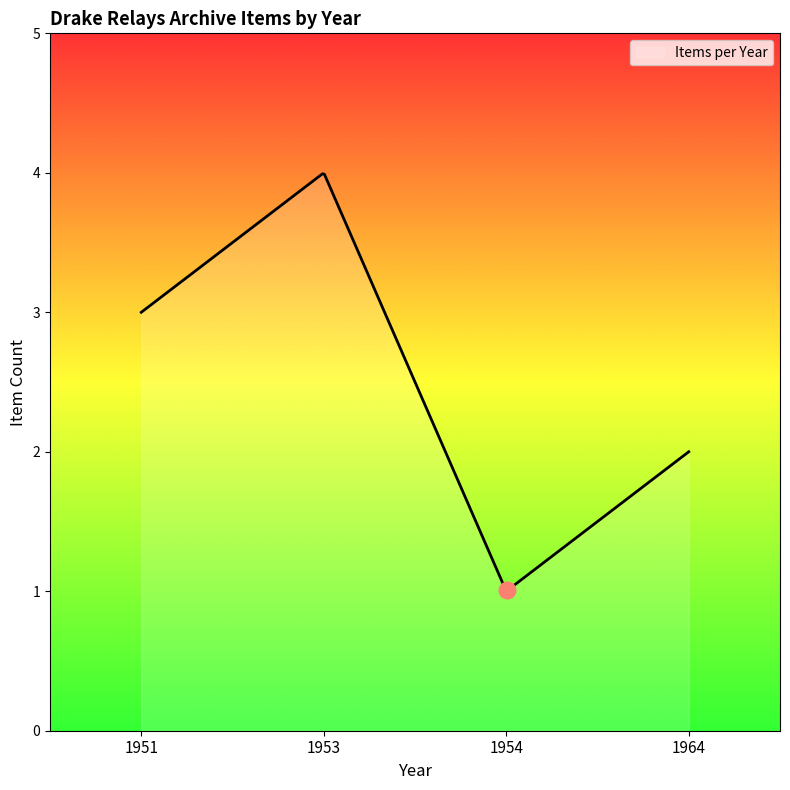

What is the greatest value displayed?

4.0